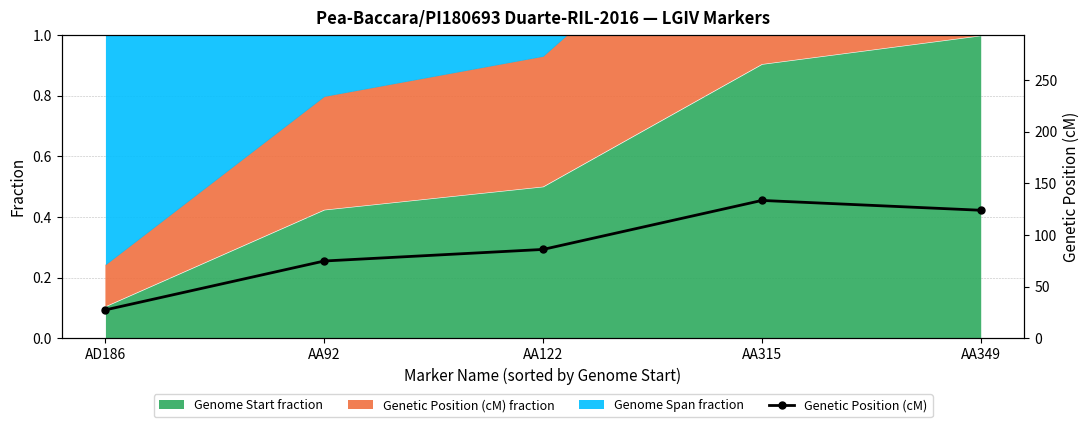

How many lines are shown in the chart?

1